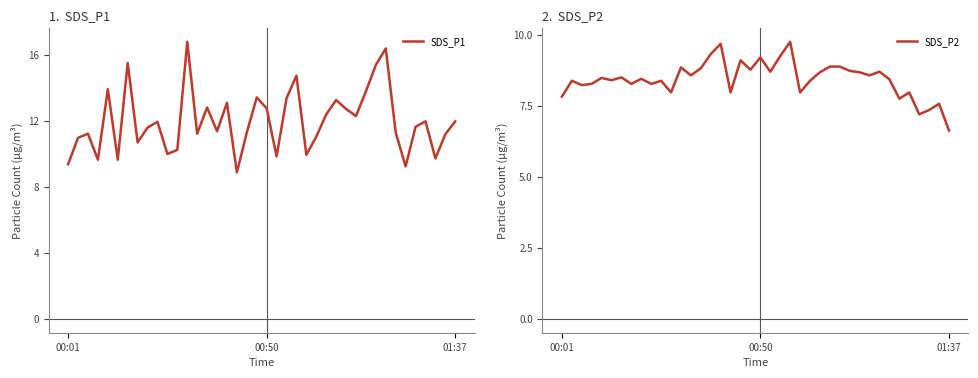

What value does the SDS_P1 series have at 16?

13.1